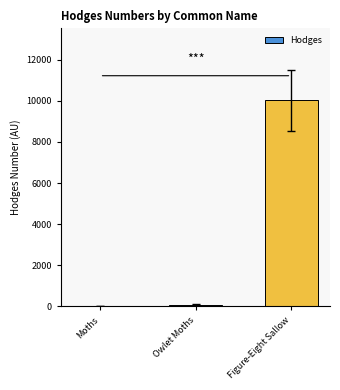

What is the sum of all values?

10141.5